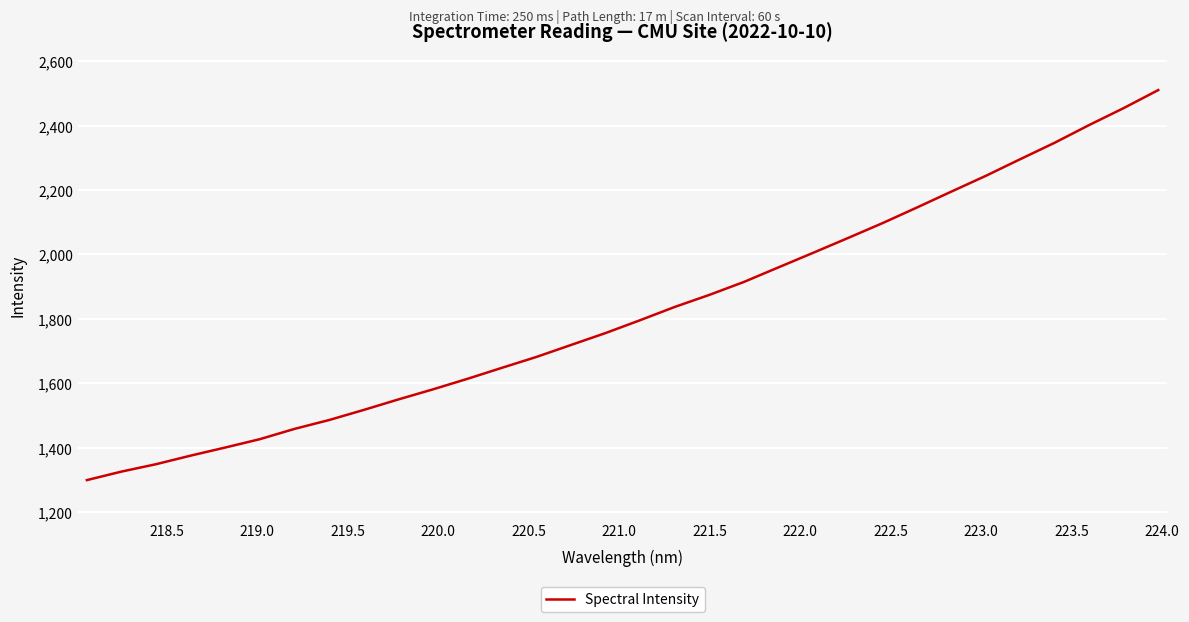

What is the smallest value displayed?

1299.3